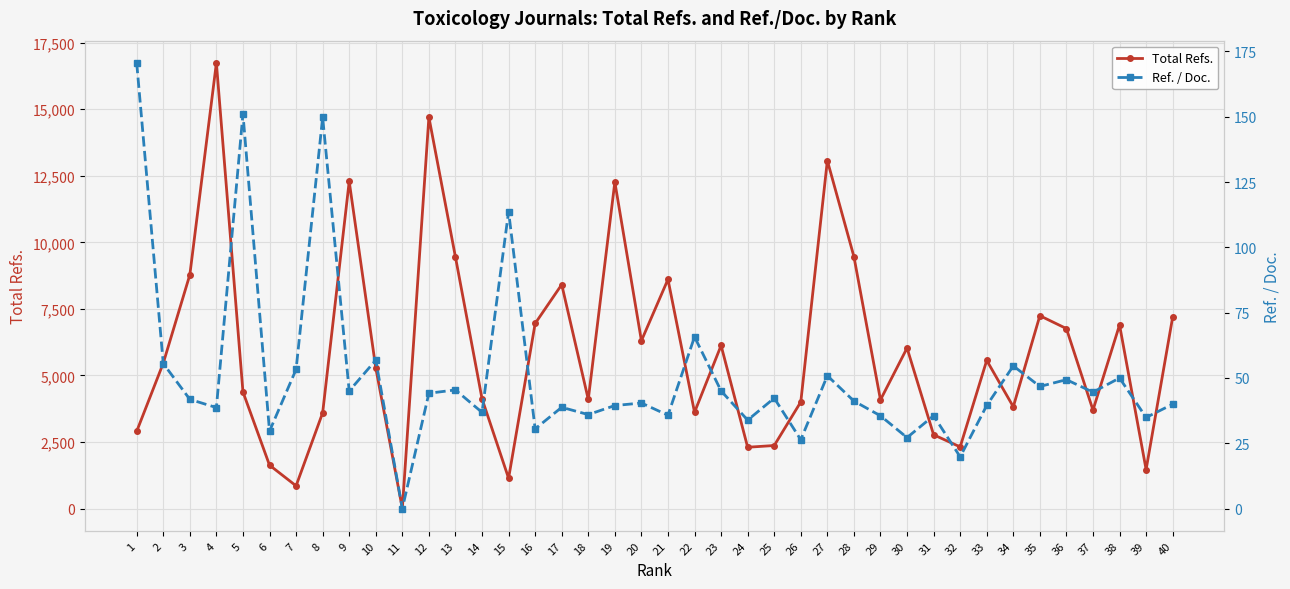

What is the difference between the Ref. / Doc. values at 33 and 25?

2.8